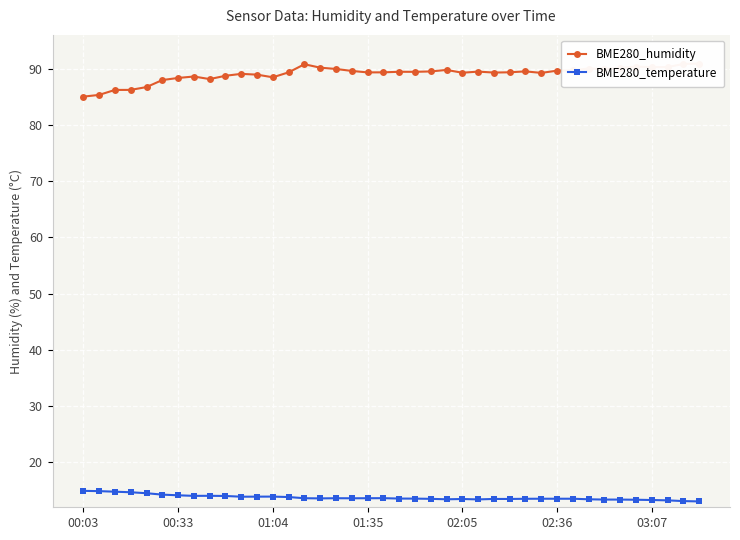

Is it true that BME280_temperature equals 13.5 at 02:05?

True